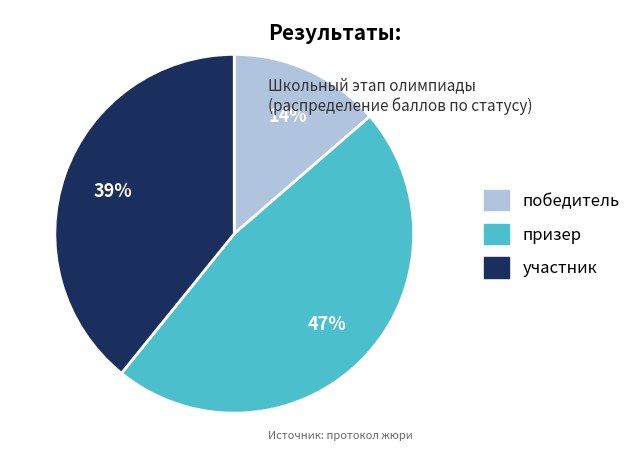

Is there a majority slice in this chart?

No